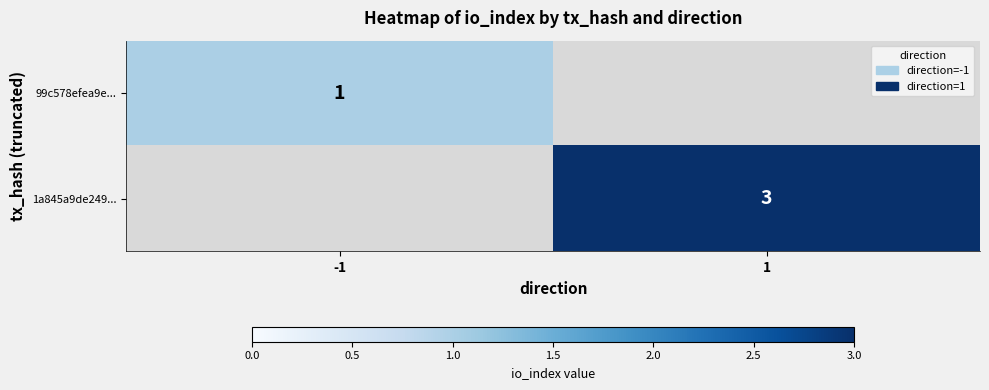

The 1a845a9de249... series shows 5 at 1. True or false?

False